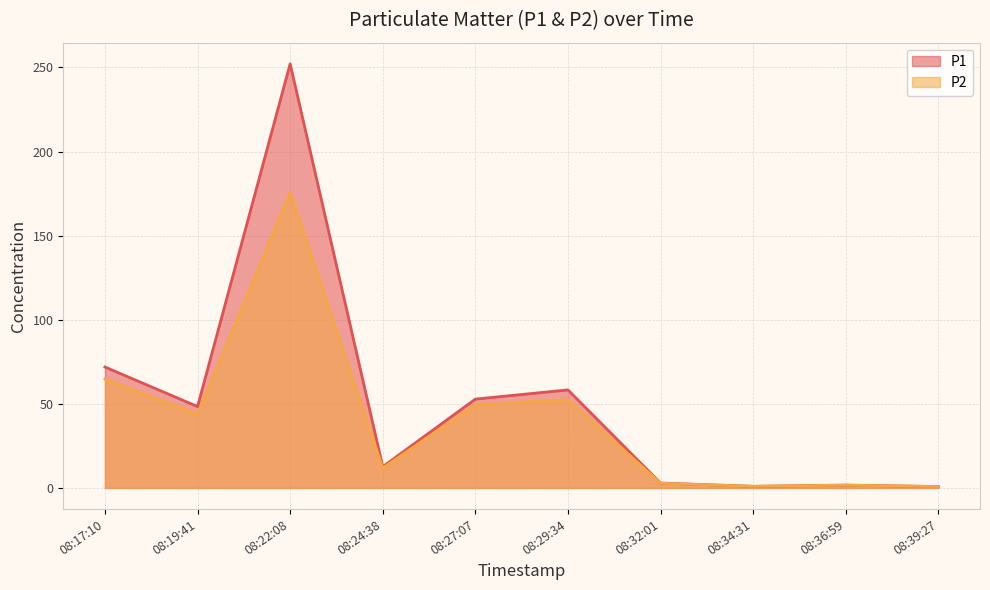

What position from the left is 08:32:01?

7